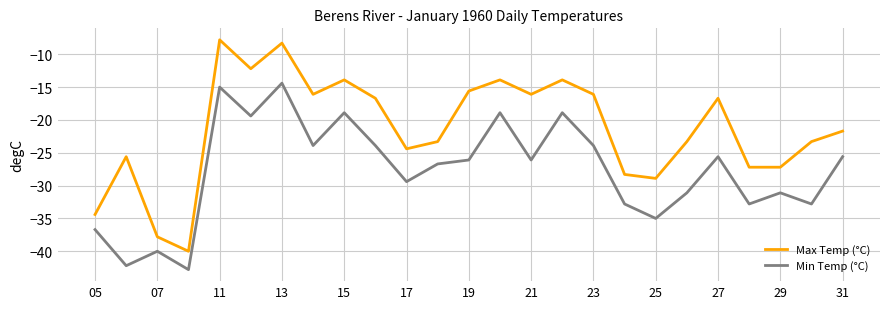

In Min Temp (°C), how many points are higher than both neighbors (excluding endpoints)?

8